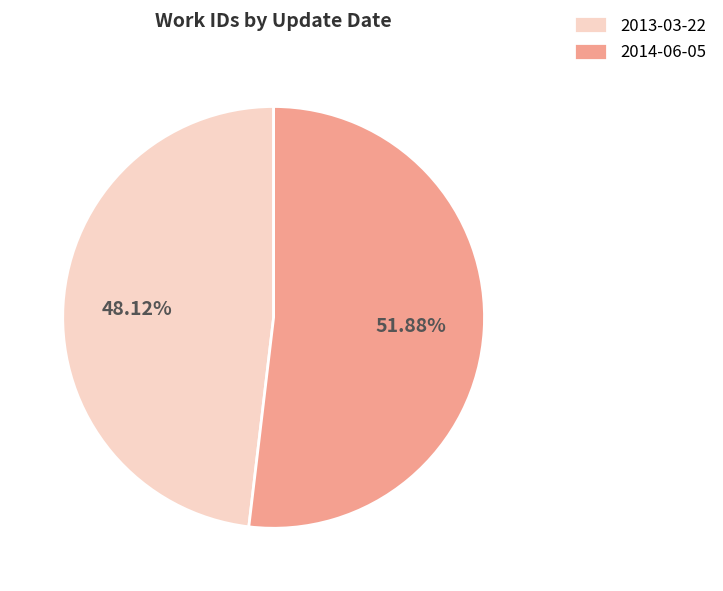

To the nearest percent, what is the difference between the 2014-06-05 and 2013-03-22 slice percentages?

4%